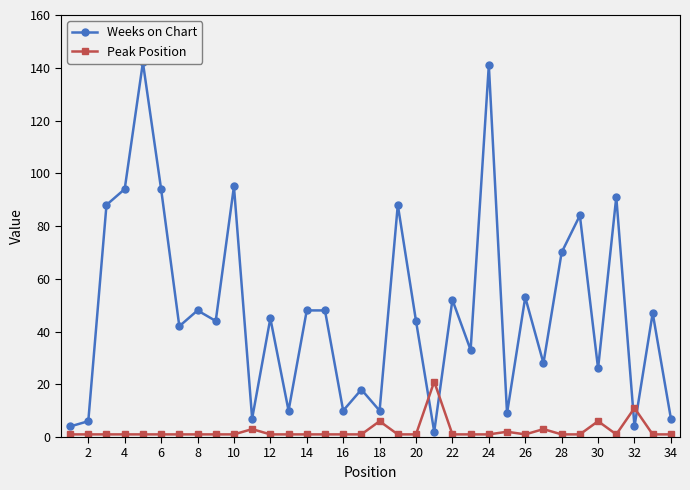

What is the highest value of the Peak Position series?

21